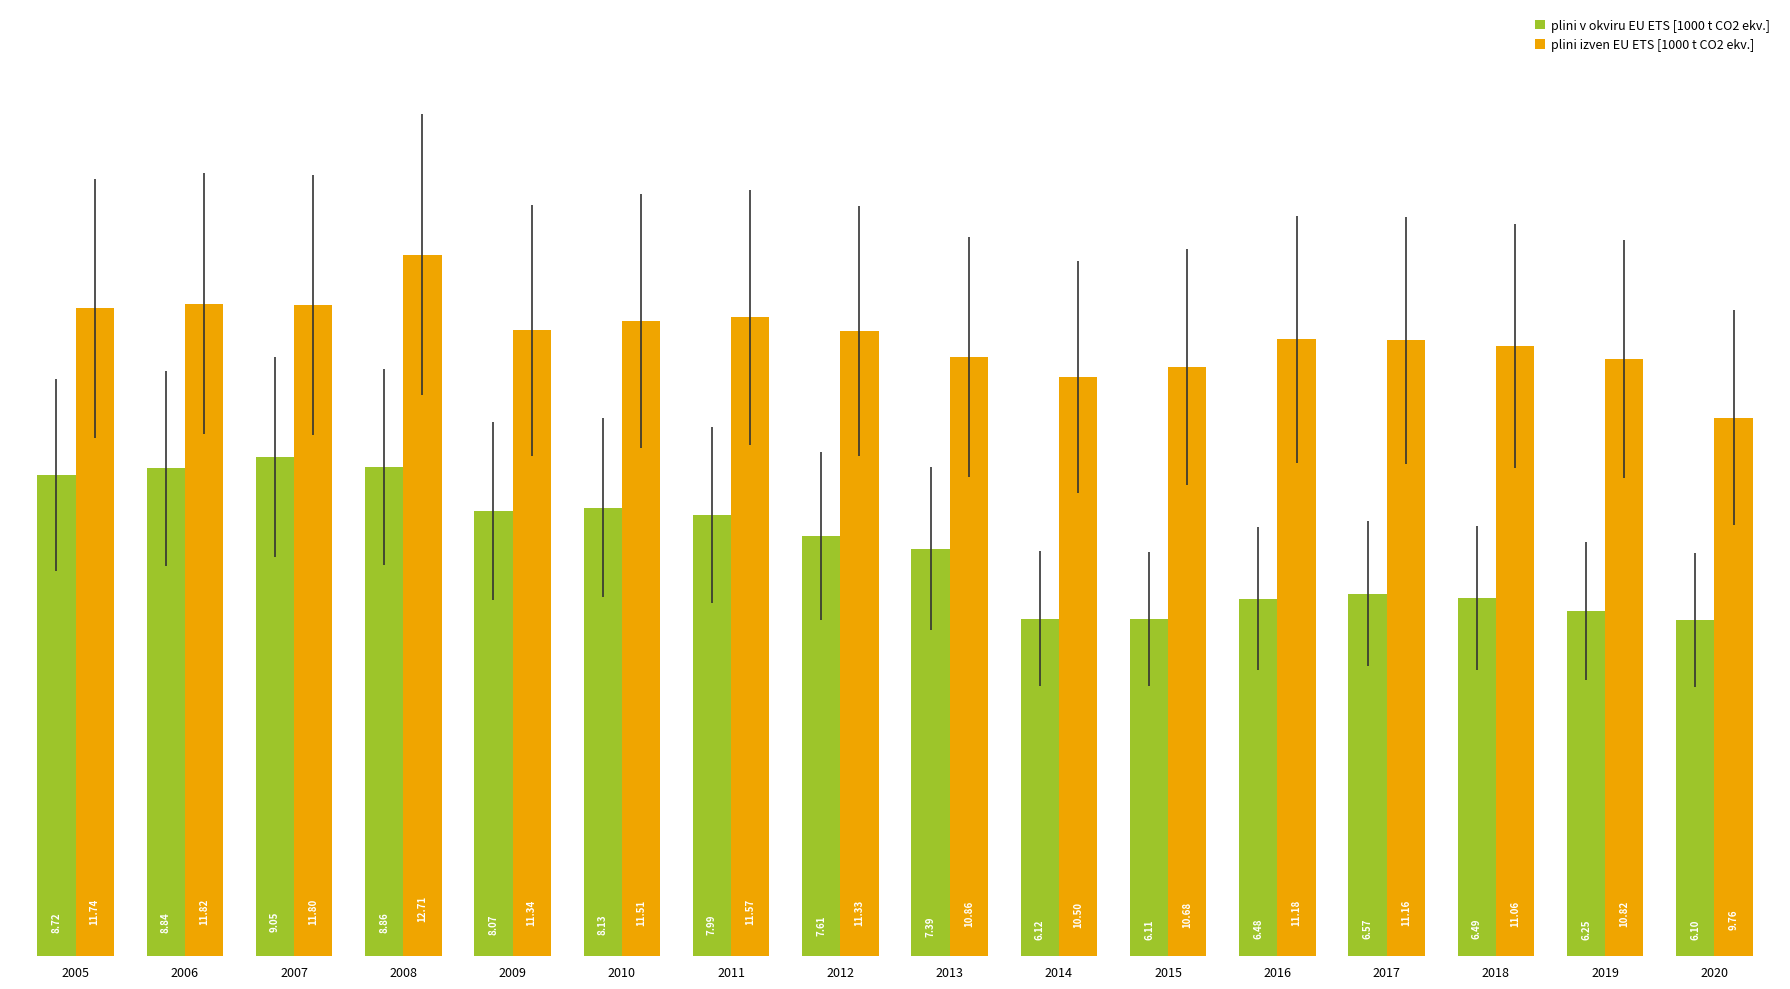

At 2012, list the series in order from largest to smallest.

plini izven EU ETS [1000 t CO2 ekv.], plini v okviru EU ETS [1000 t CO2 ekv.]